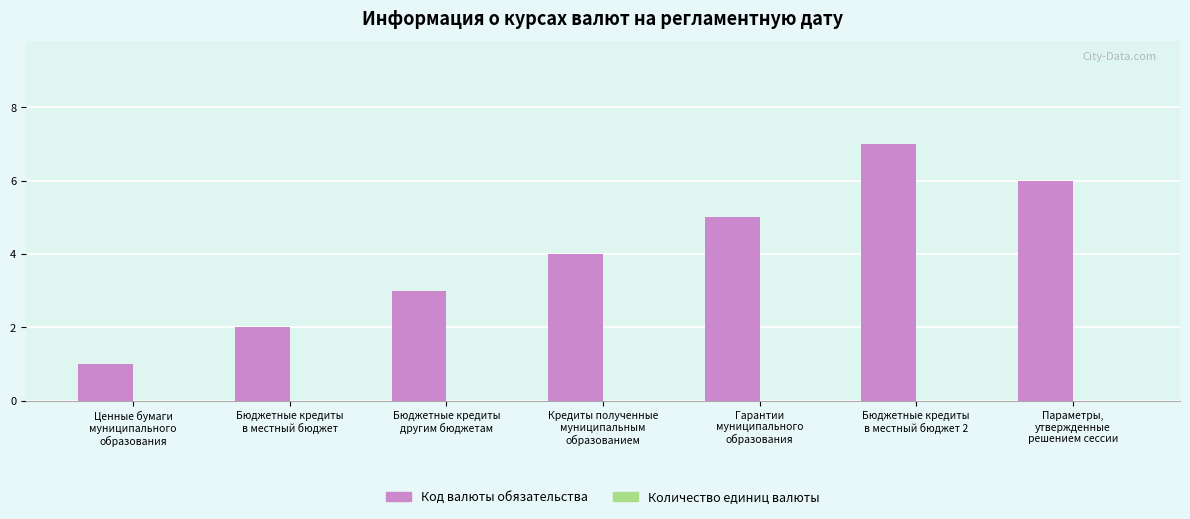

What is the average value?

4